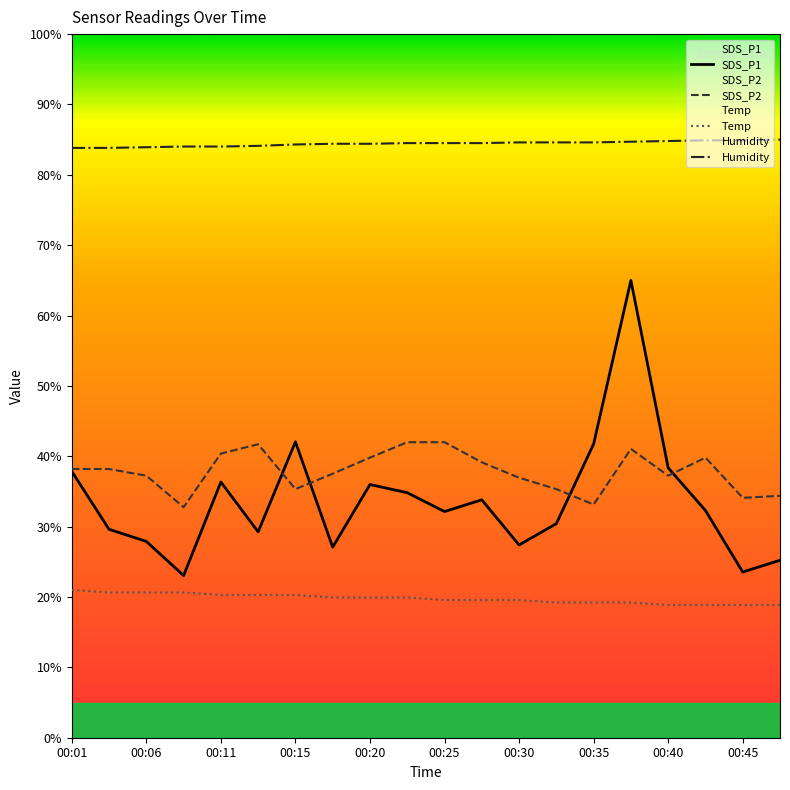

The value of Humidity at 00:11 is 84.0. True or false?

True